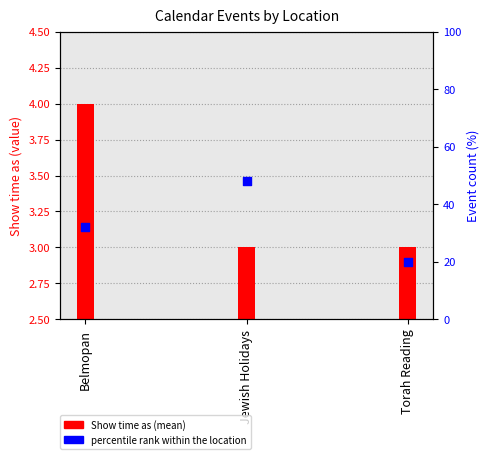

Which has a higher value, Jewish Holidays or Torah Reading?

Jewish Holidays